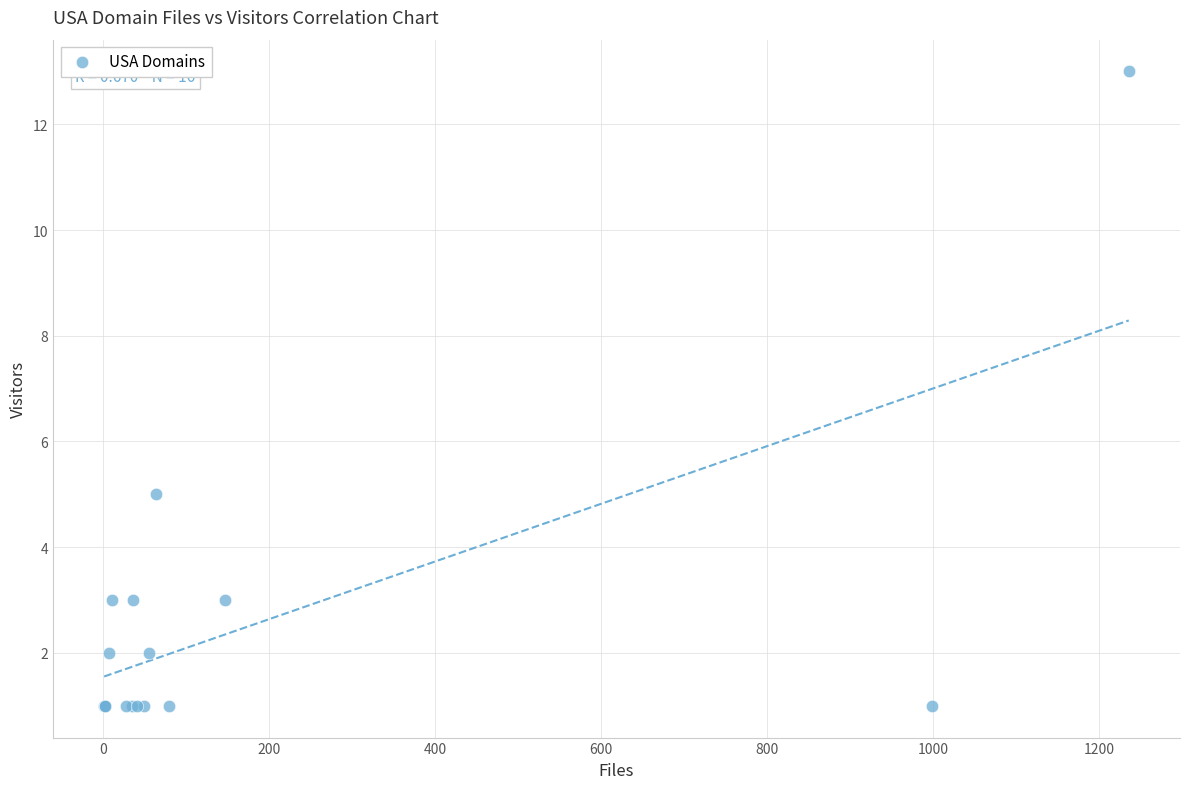

What Y value in the scatter plot is closest to 7?

5